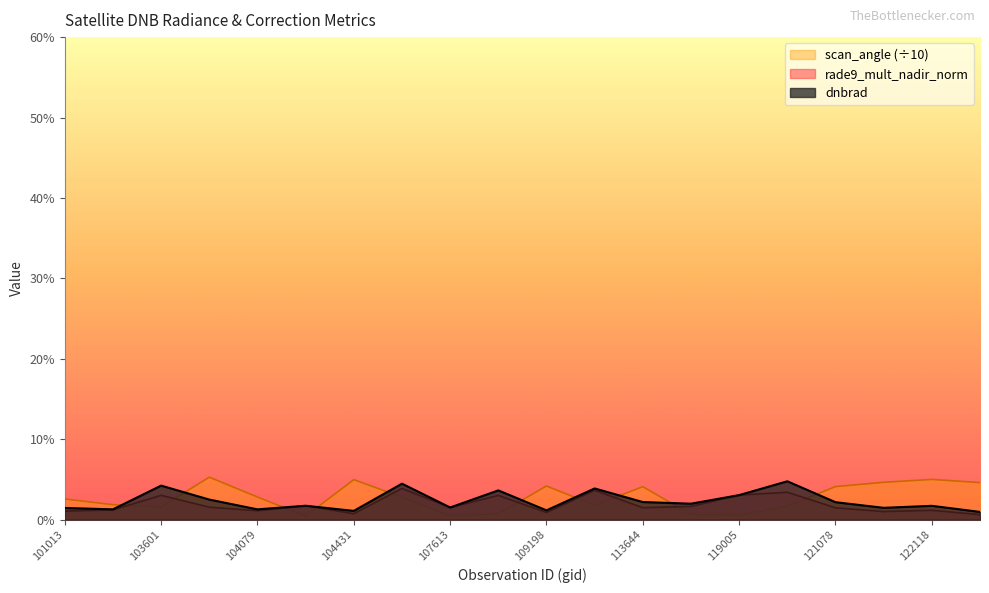

How many lines are shown in the chart?

3